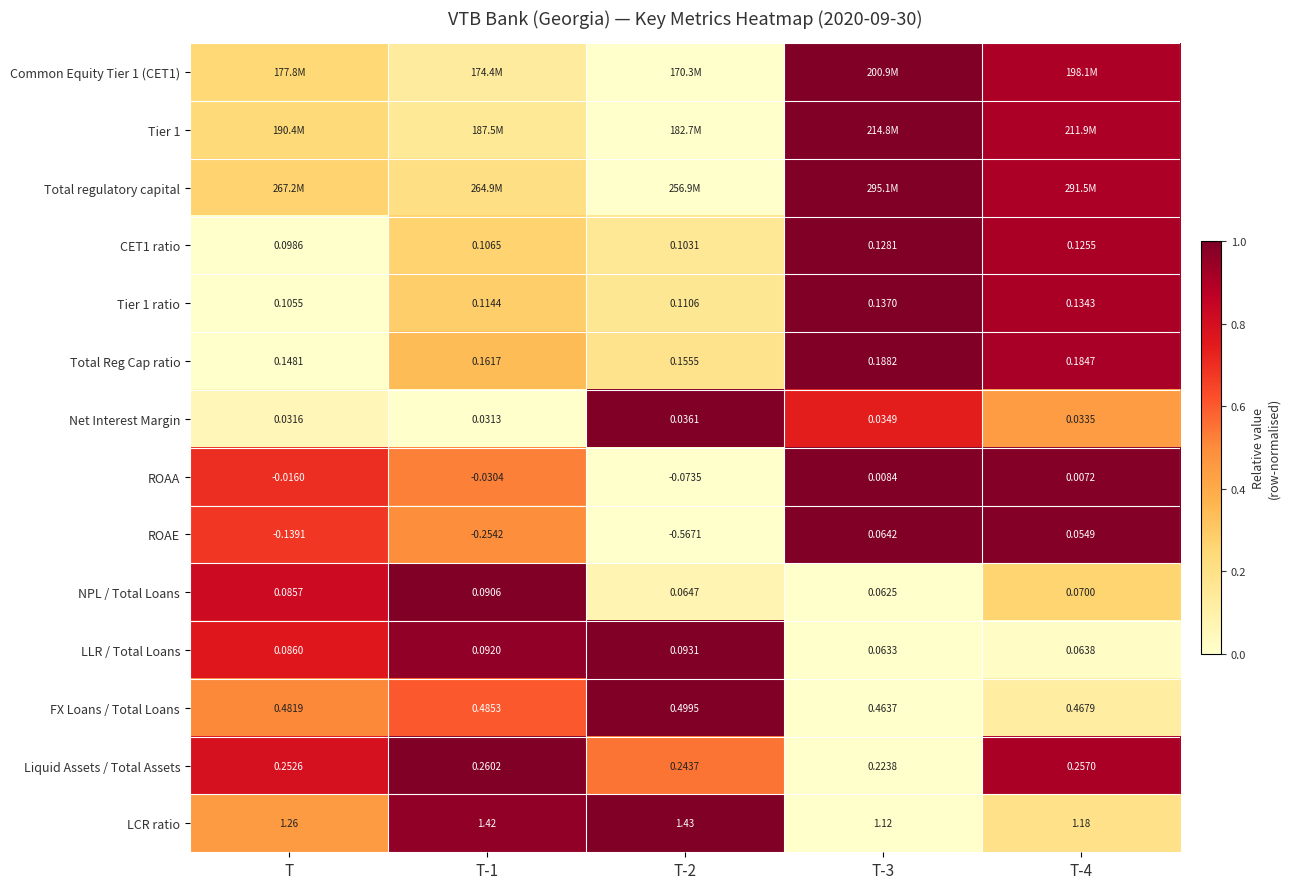

Is the value of Net Interest Margin at T greater than the value of ROAE at T?

Yes